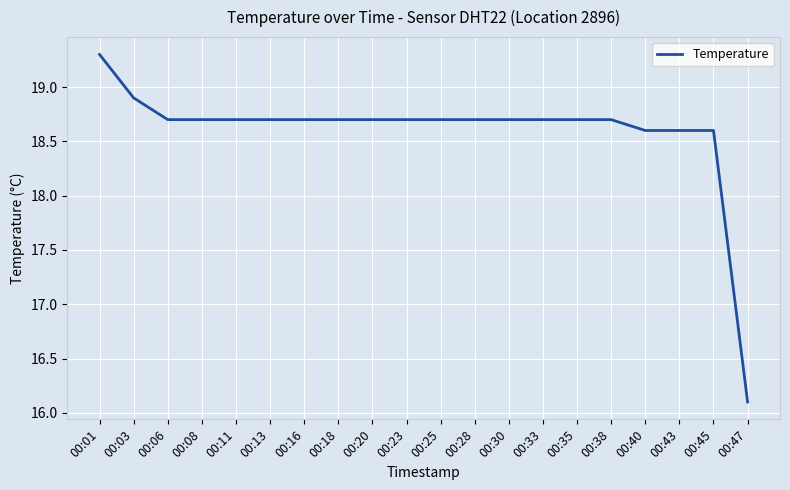

Reading right to left, what are all the values shown in this chart?

00:47=16.1	00:45=18.6	00:43=18.6	00:40=18.6	00:38=18.7	00:35=18.7	00:33=18.7	00:30=18.7	00:28=18.7	00:25=18.7	00:23=18.7	00:20=18.7	00:18=18.7	00:16=18.7	00:13=18.7	00:11=18.7	00:08=18.7	00:06=18.7	00:03=18.9	00:01=19.3